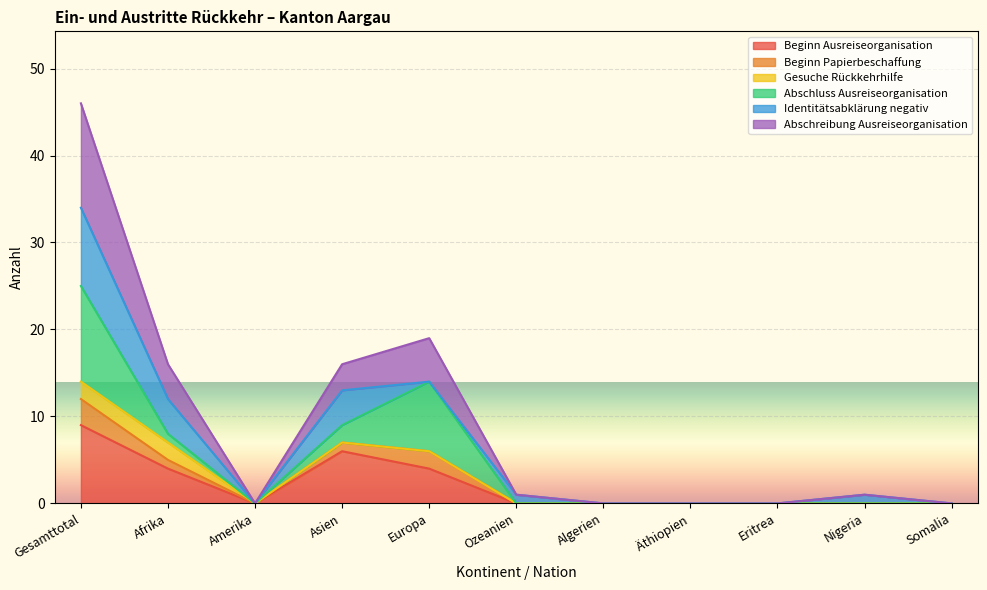

True or false: Beginn Ausreiseorganisation has a value of 10 at Asien.

False